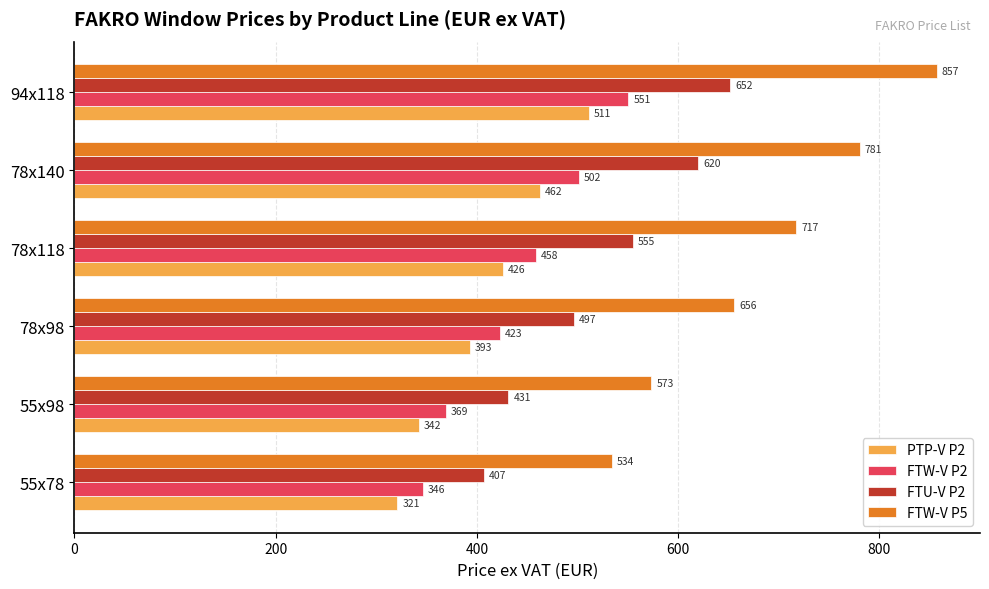

Which series changed the most between 55x78 and 94x118?

FTW-V P5